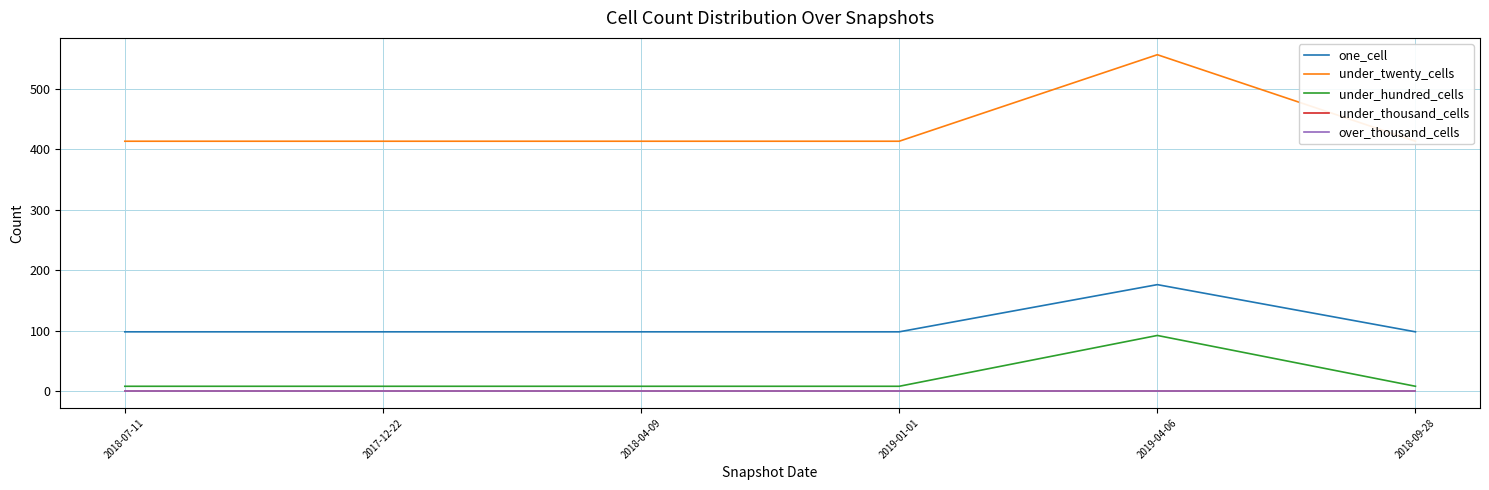

Reading right to left, what are all the values shown in this chart?

one_cell: 98	176	98	98	98	98
under_twenty_cells: 413	556	413	413	413	413
under_hundred_cells: 8	92	8	8	8	8
under_thousand_cells: 0	0	0	0	0	0
over_thousand_cells: 0	0	0	0	0	0